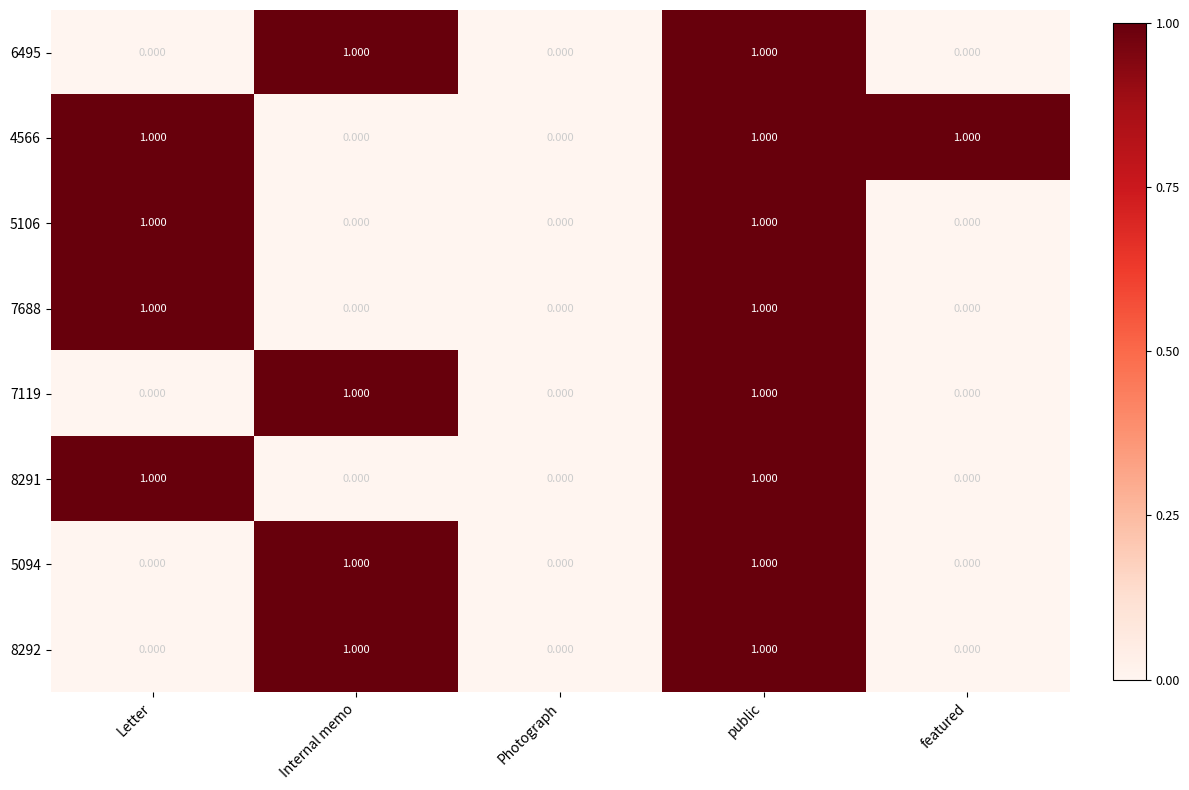

At which category is the sum across all series the highest?

public